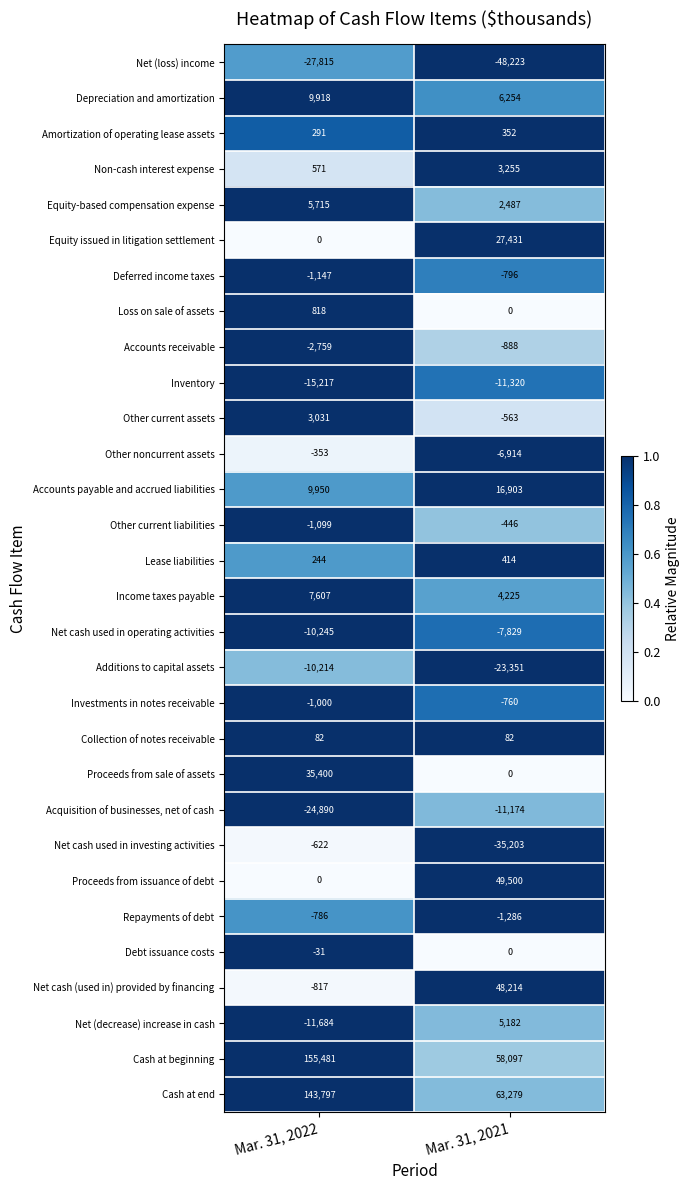

What is the sum of the Equity-based compensation expense values at Mar. 31, 2022 and Mar. 31, 2021?

8202